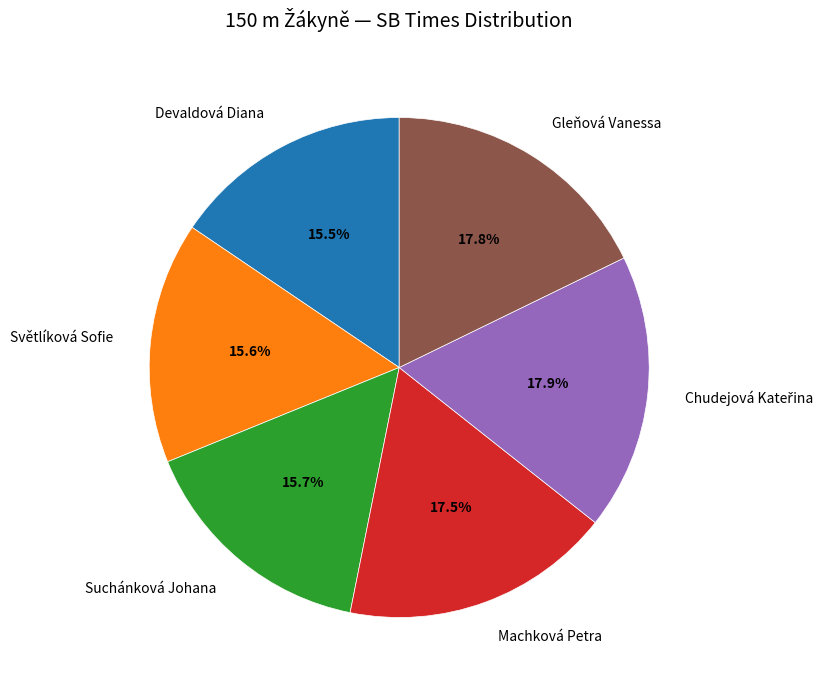

Does Devaldová Diana account for over 50% of the chart?

No